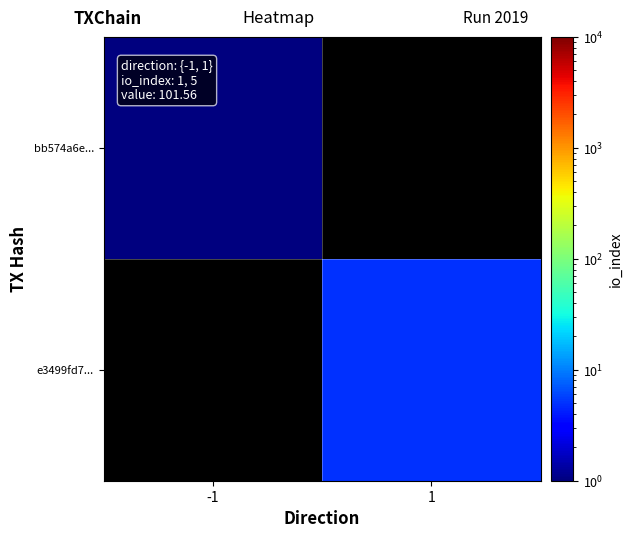

At how many categories does at least one series exceed 3?

1